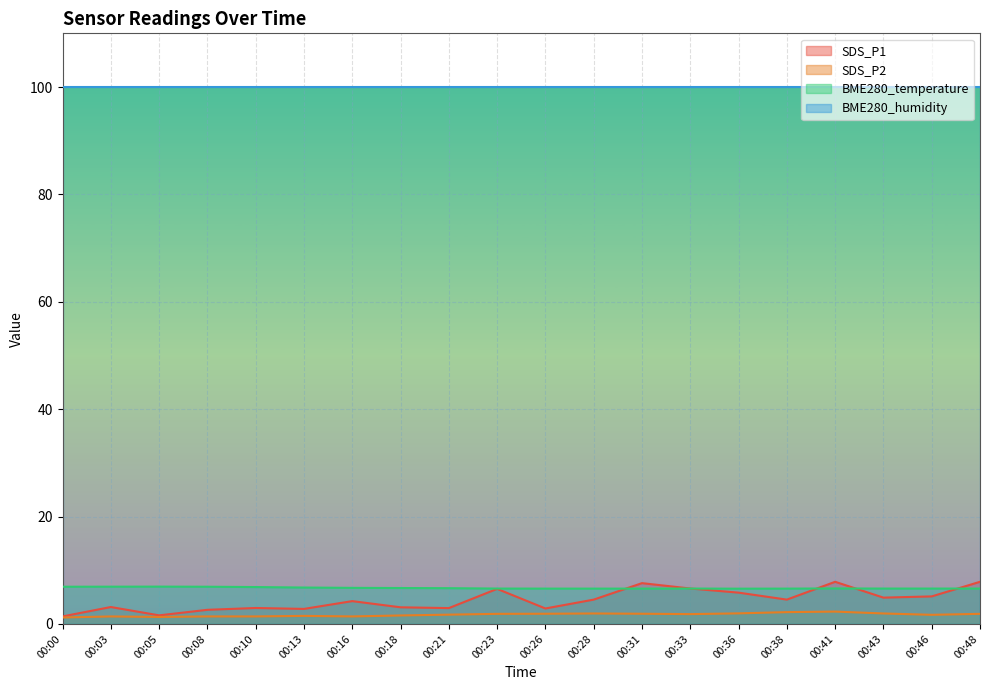

At how many categories does at least one series exceed 5?

20